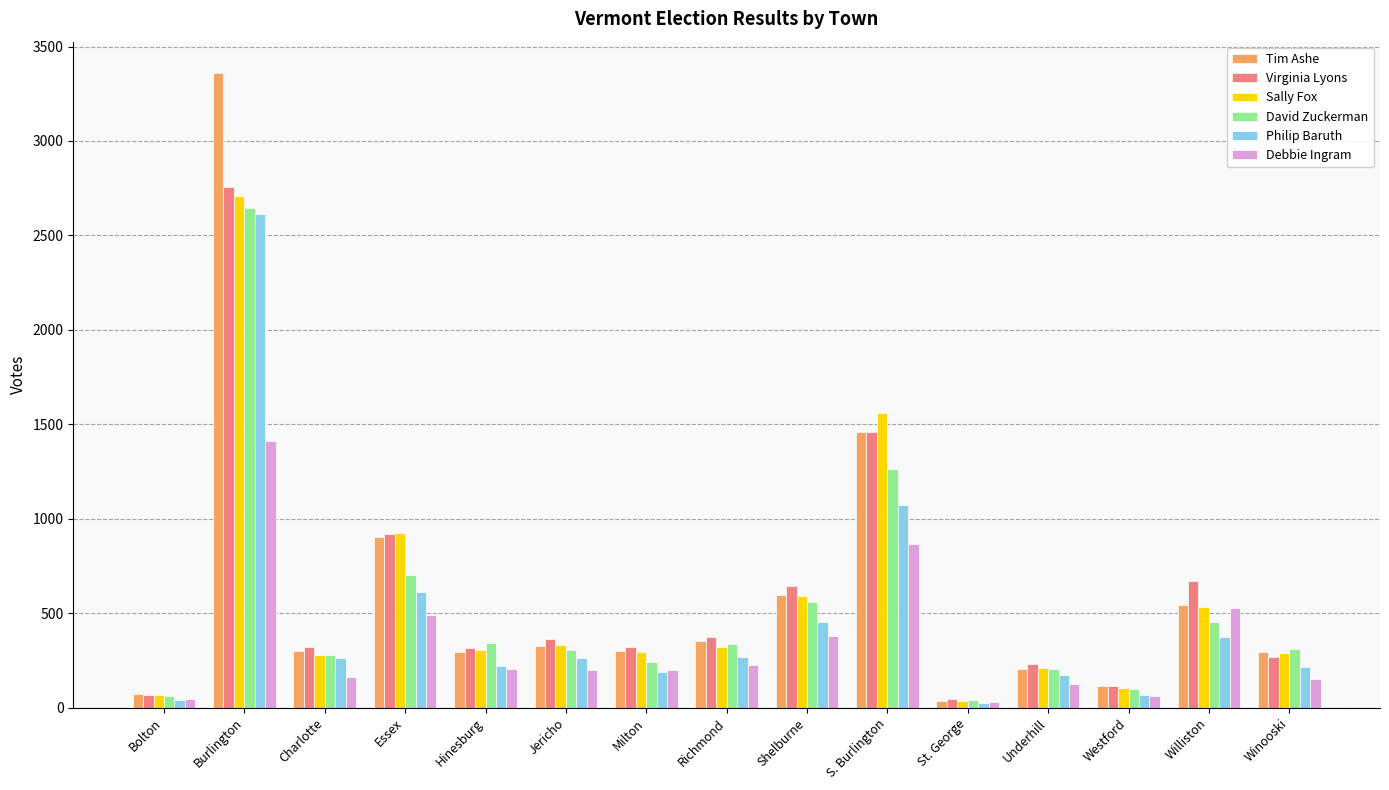

The Sally Fox series shows 485 at Jericho. True or false?

False